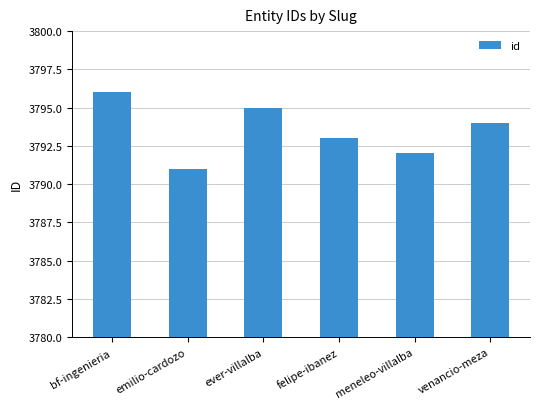

At which label is the value closest to 3793?

felipe-ibanez